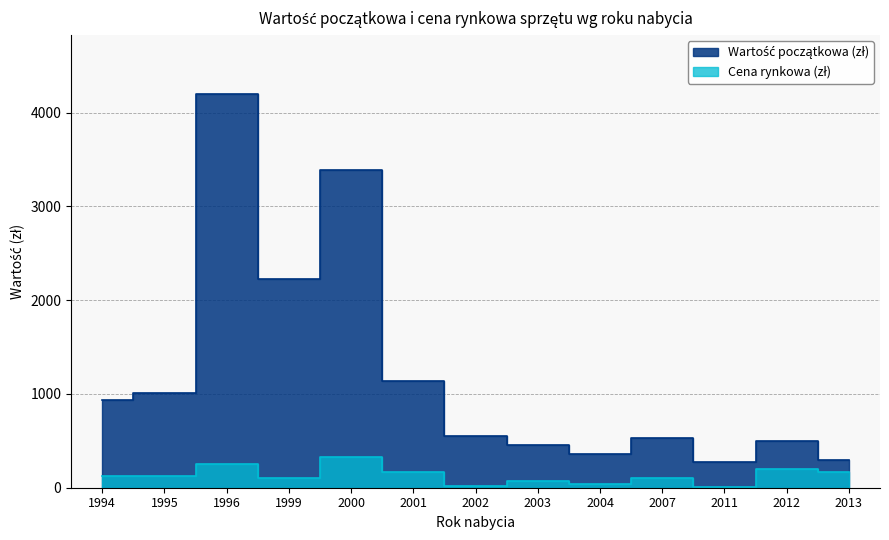

True or false: Cena rynkowa (zł) has a value of 343.0 at 1996.

False